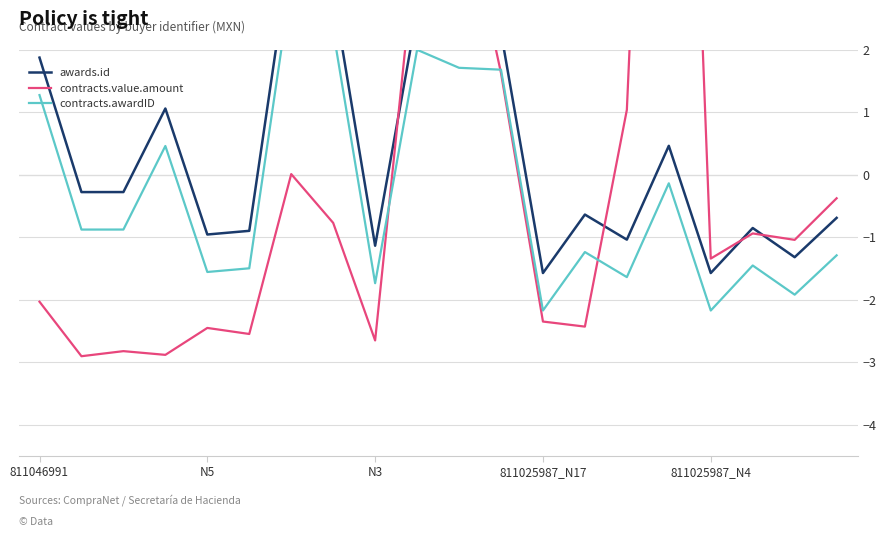

At which category does contracts.awardID reach its first local valley?

N5